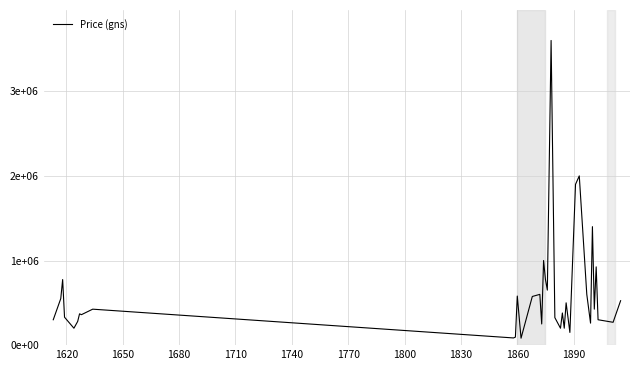

What is the greatest value displayed?

3600000